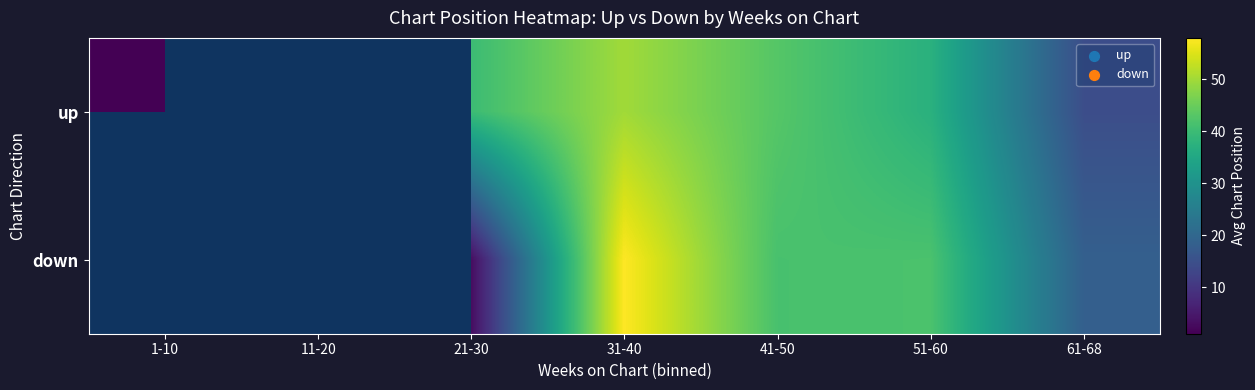

What is the minimum value shown in the chart?

1.0